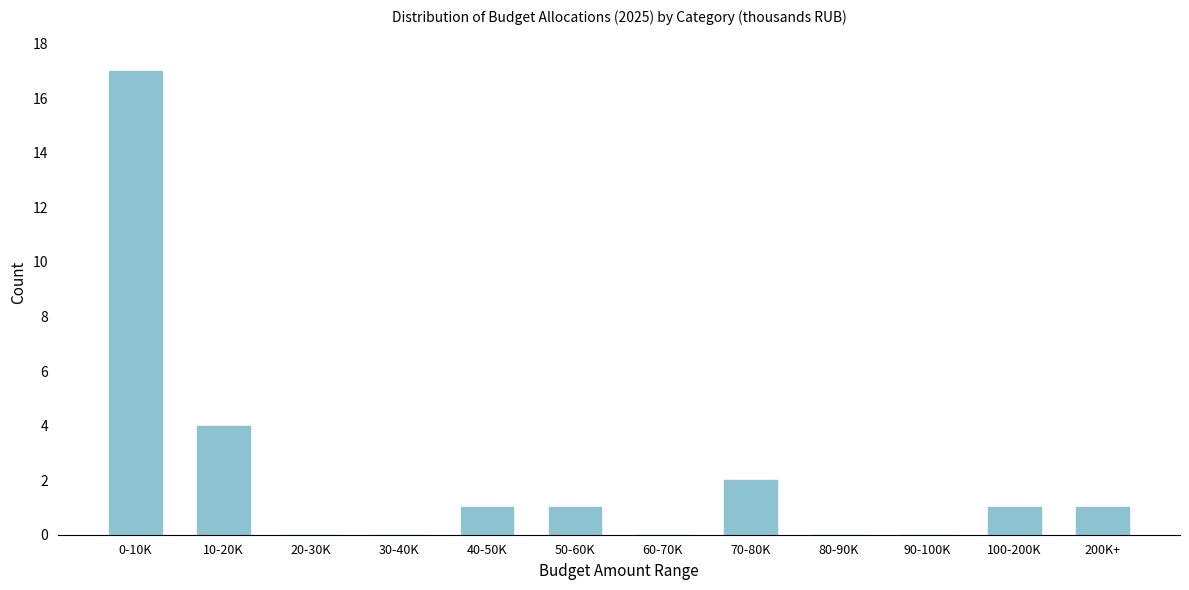

Reading left to right, list all the values displayed in this chart.

0-10K=17	10-20K=4	20-30K=0	30-40K=0	40-50K=1	50-60K=1	60-70K=0	70-80K=2	80-90K=0	90-100K=0	100-200K=1	200K+=1